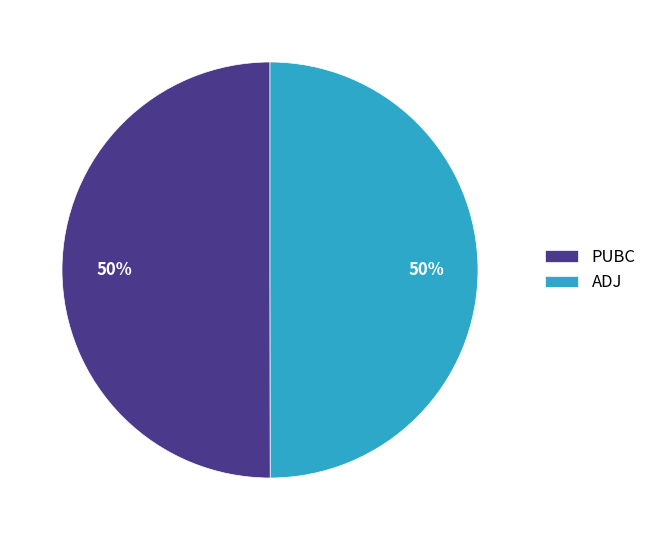

To the nearest percent, what percentage of the pie is ADJ?

50%